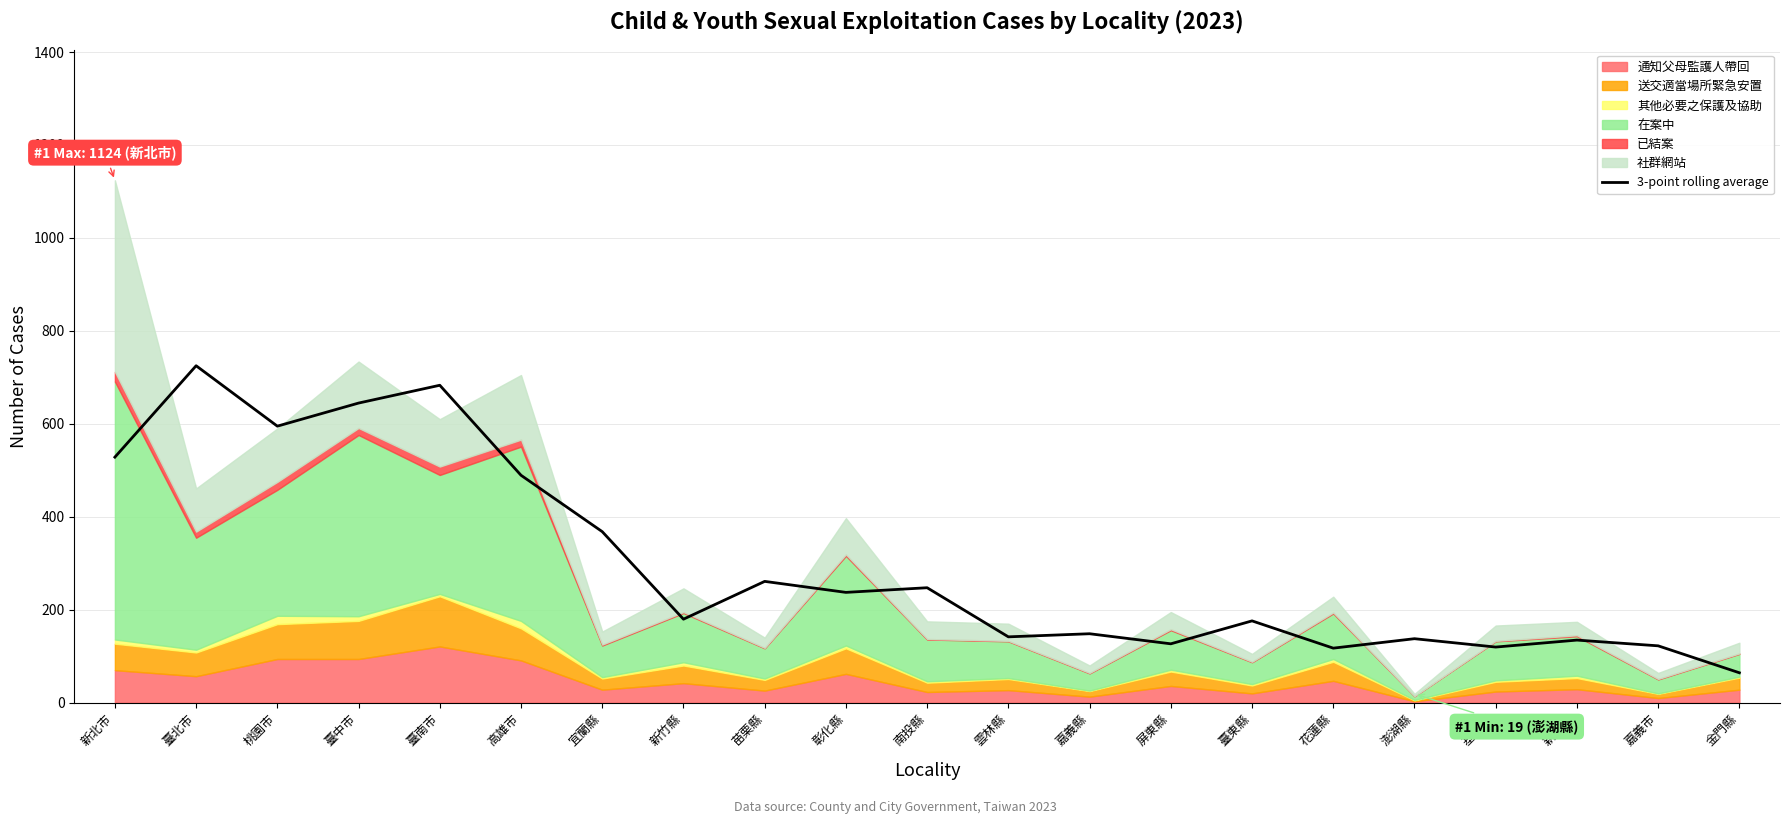

Is it true that the value at 基隆市 is 183.5?

False